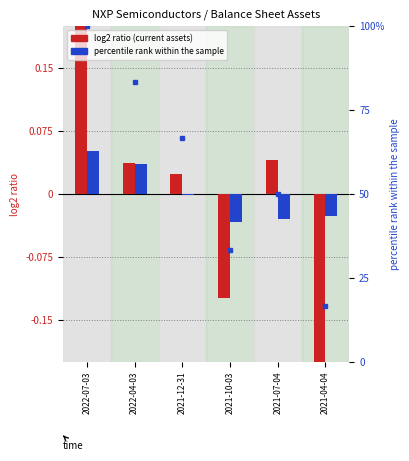

The Current assets log2 ratio series shows 0.4 at 2022-07-03. True or false?

False